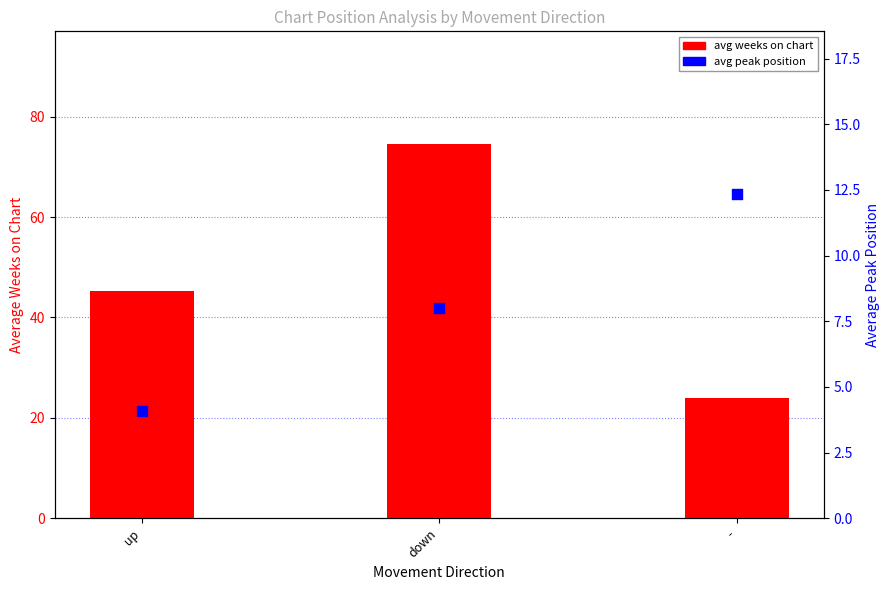

What is the total value across all series at down?

82.6